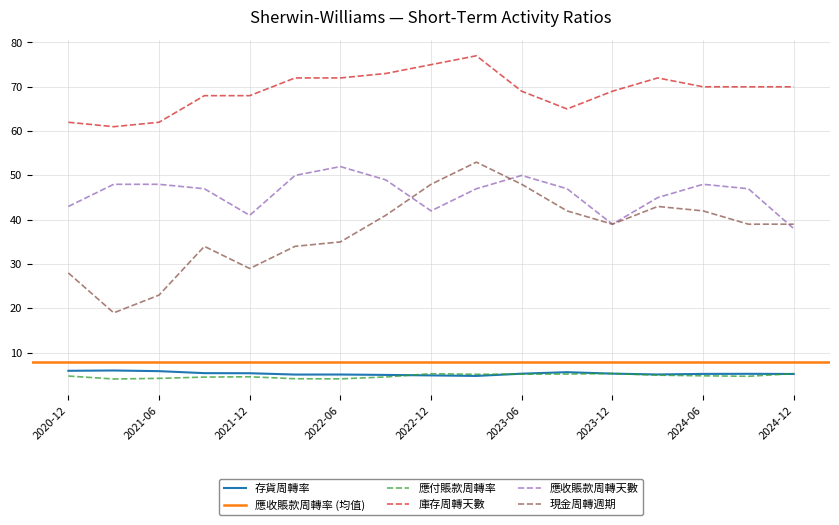

Is it true that 存貨周轉率 equals 8.2 at 2022-12?

False